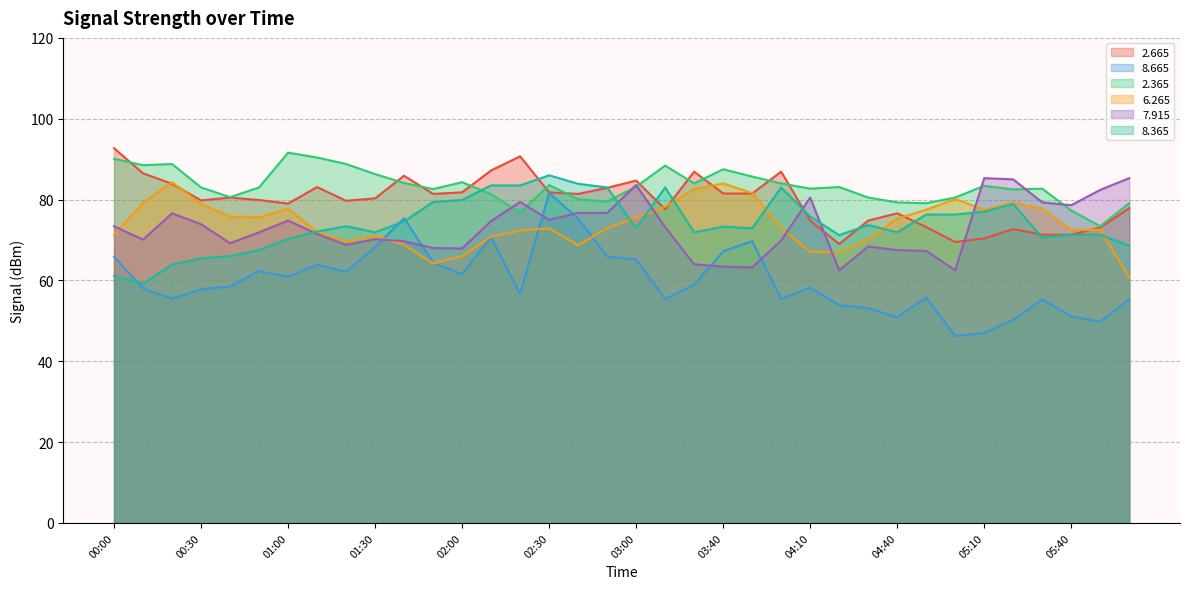

How many distinct data groups are displayed?

6